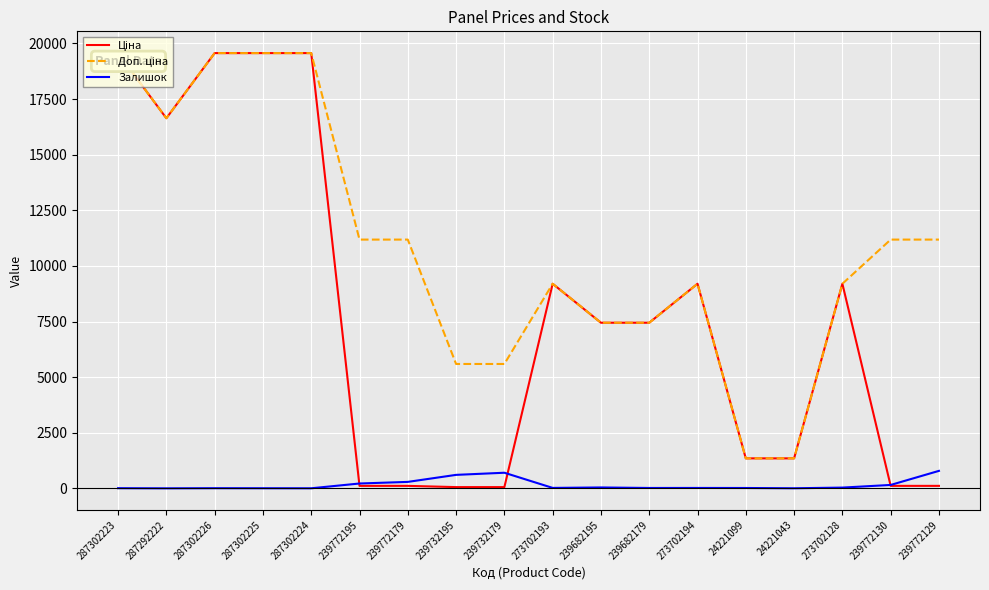

The value of Залишок at 239772129 is 786.0. True or false?

True